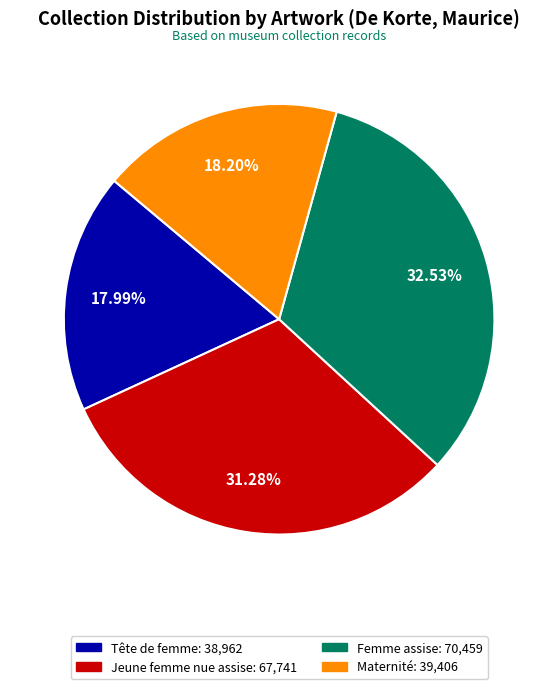

To the nearest percent, what is the average slice percentage?

25%